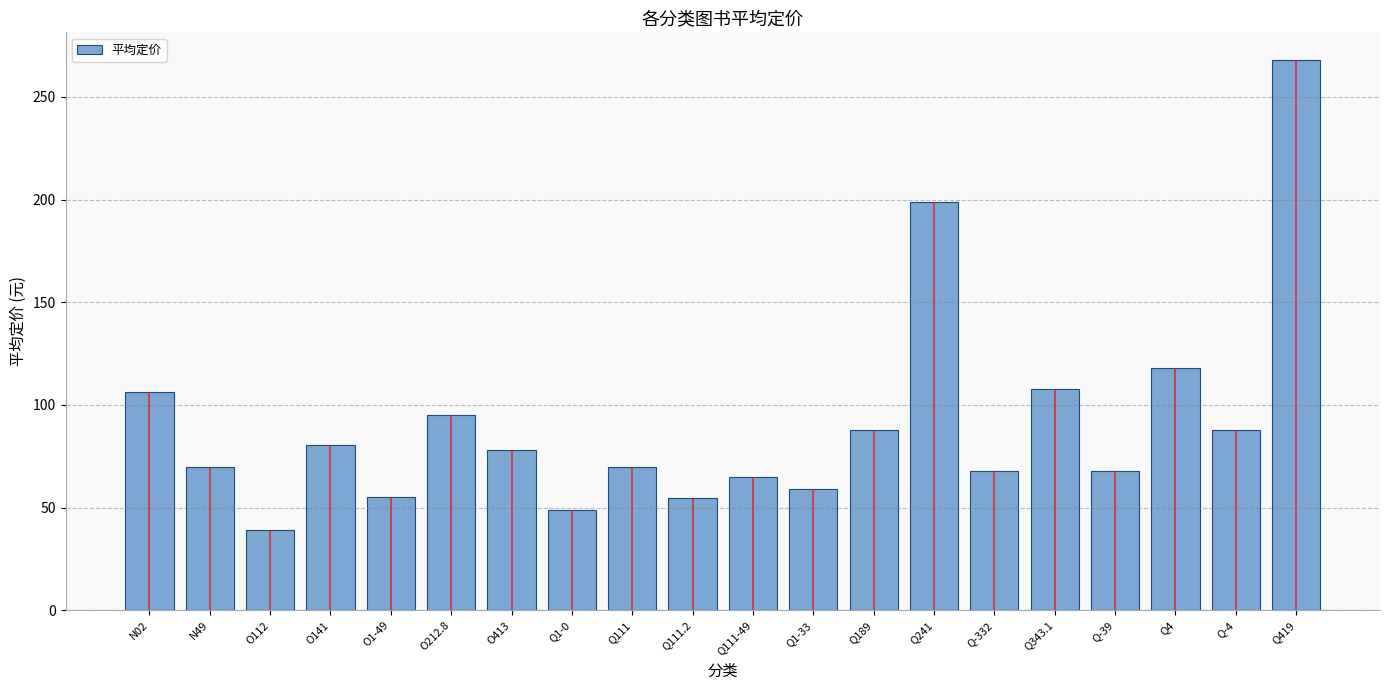

How many values are below 78?

10